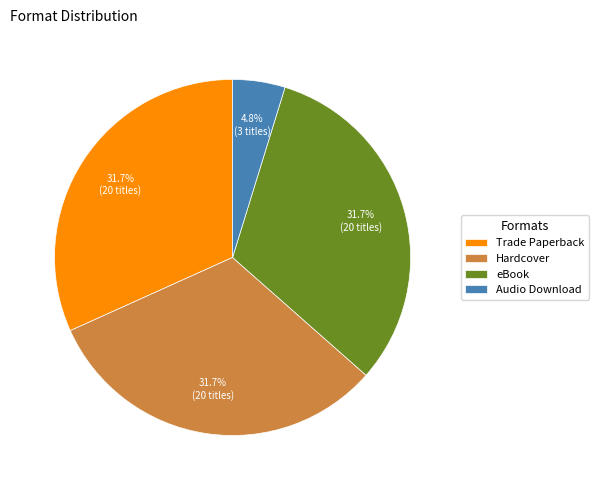

Approximately how many times larger is the value at eBook compared to Trade Paperback?

1.0